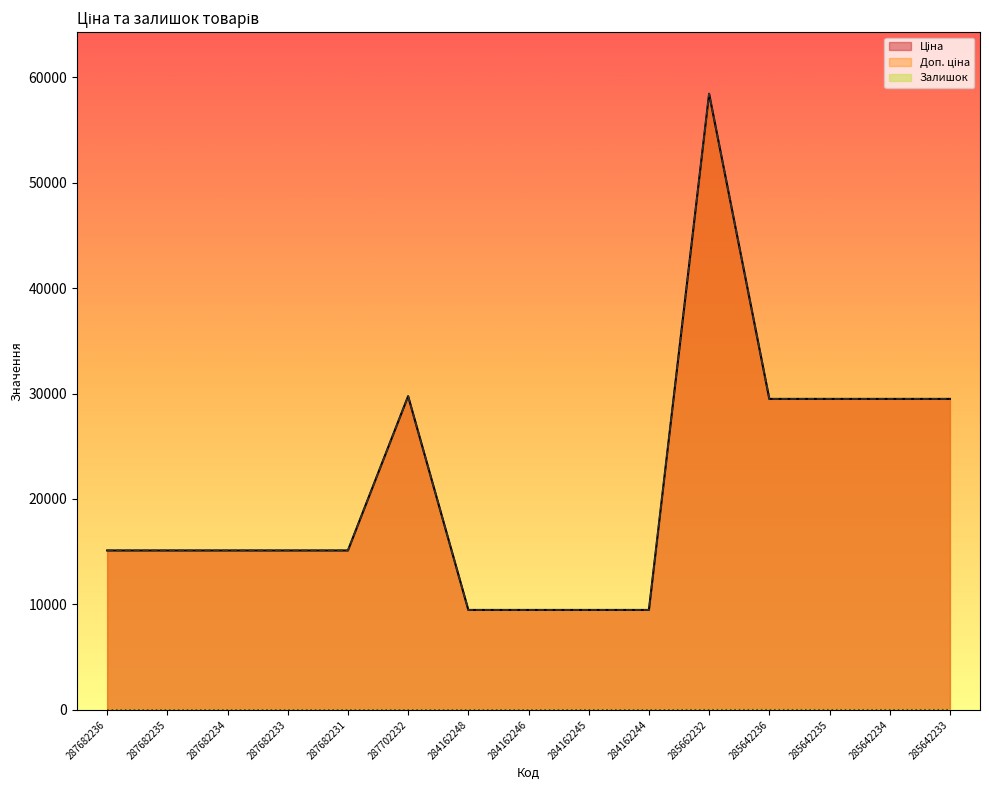

True or false: Залишок has more than 0 points higher than both neighbors.

True